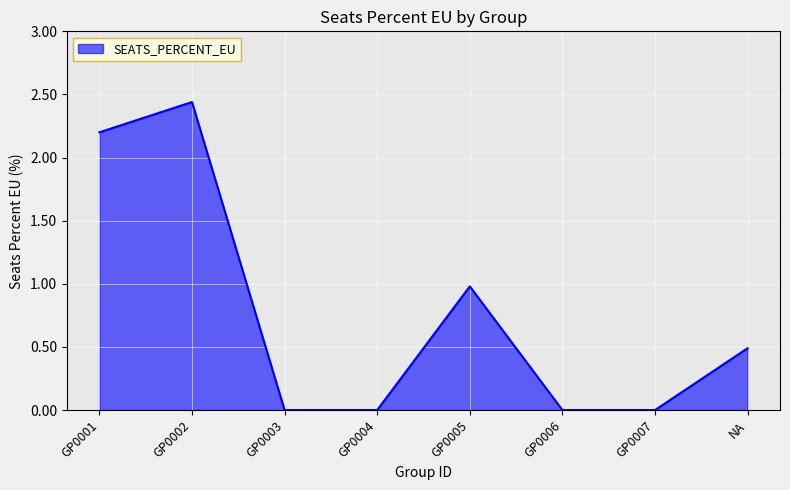

What position from the right is GP0004?

5